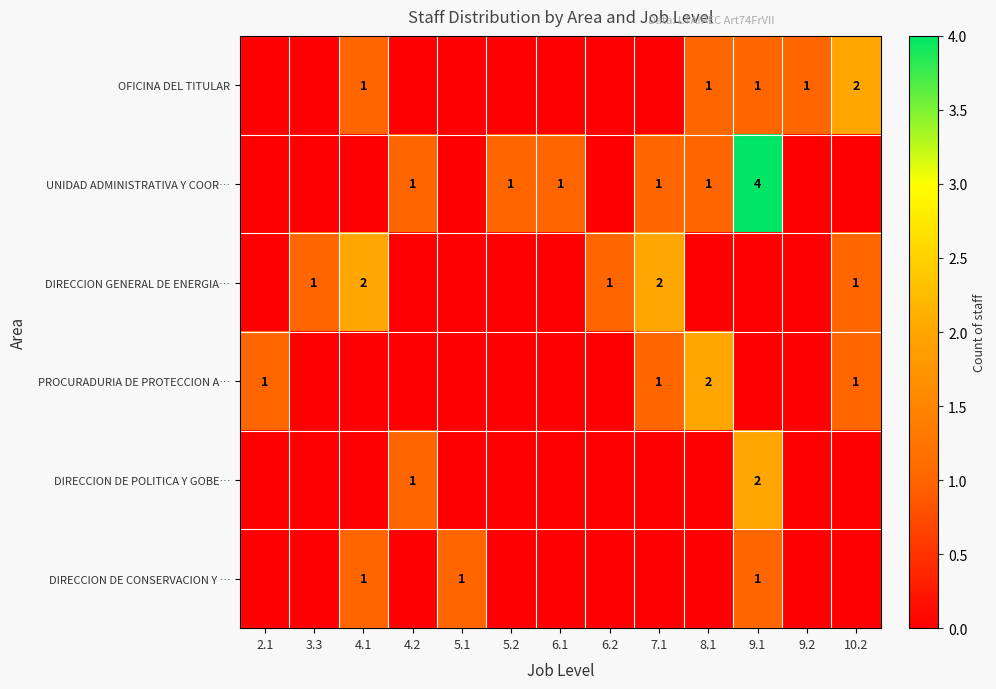

True or false: PROCURADURIA DE PROTECCION A… has a value of 1 at 2.1.

True